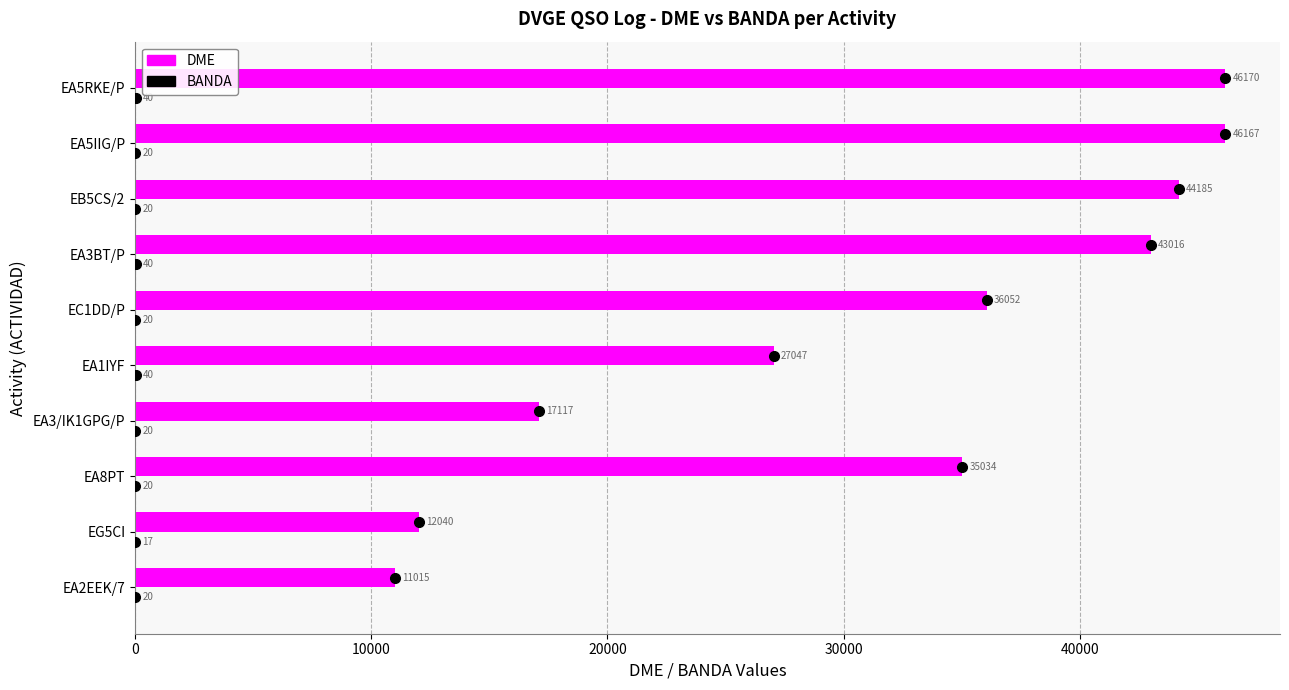

Is it true that DME equals 63202 at EC1DD/P?

False